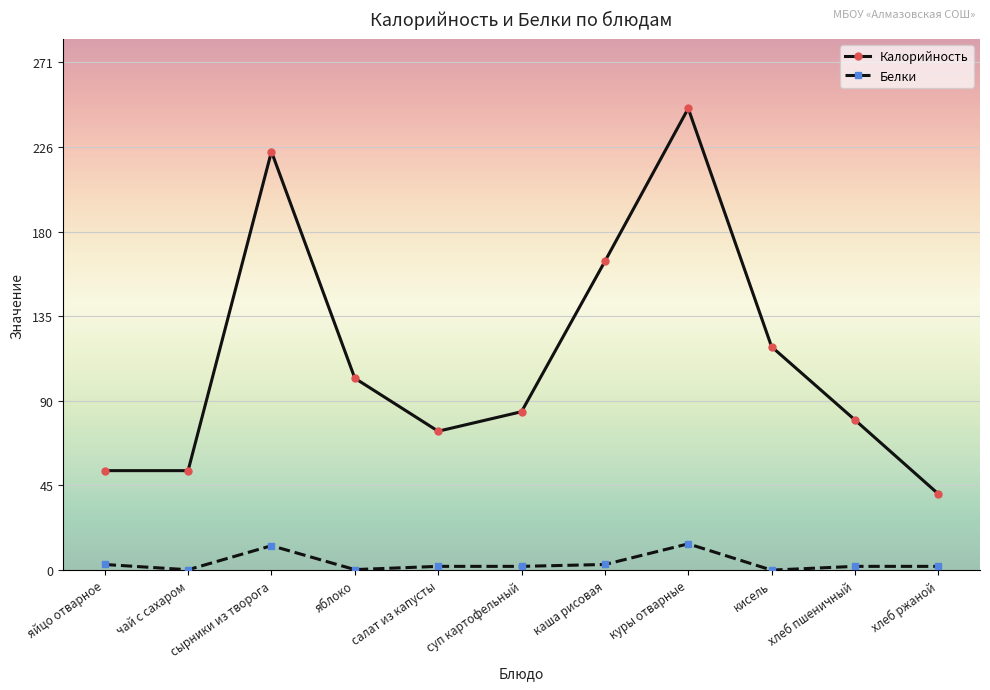

How many values in the Калорийность series are below 84?

5